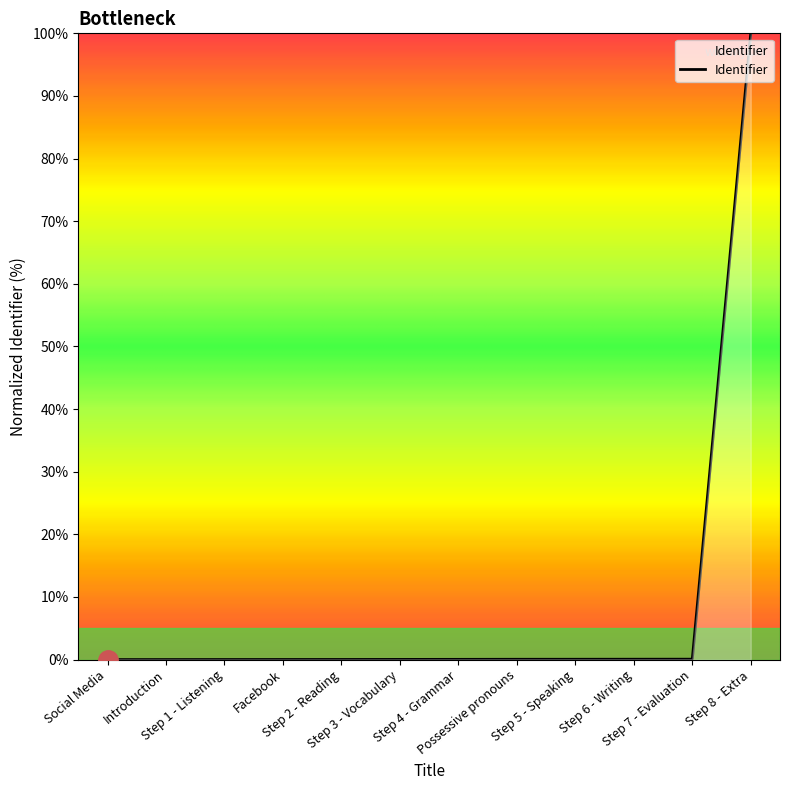

What is the maximum value shown in the chart?

100.0